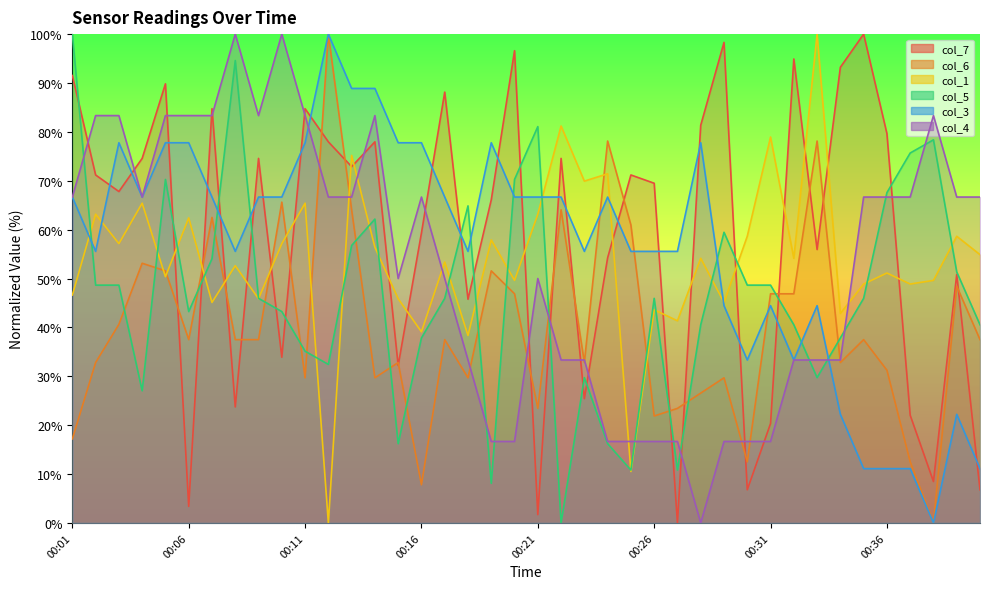

Which series changed the most between 00:09 and 00:28?

col_4